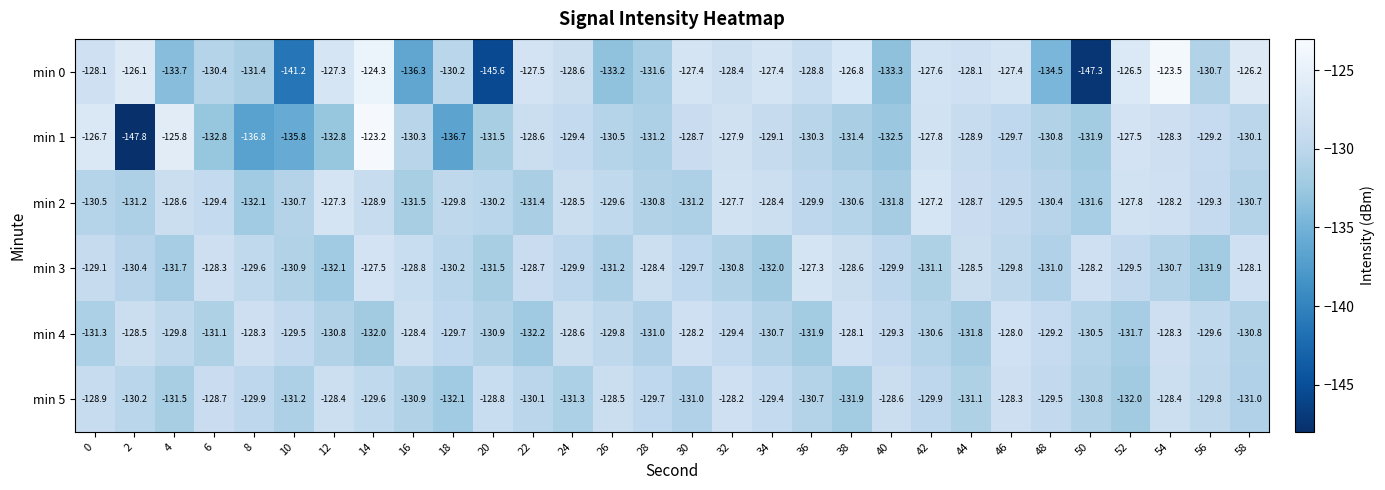

Which series has the largest range (max minus min)?

min 1